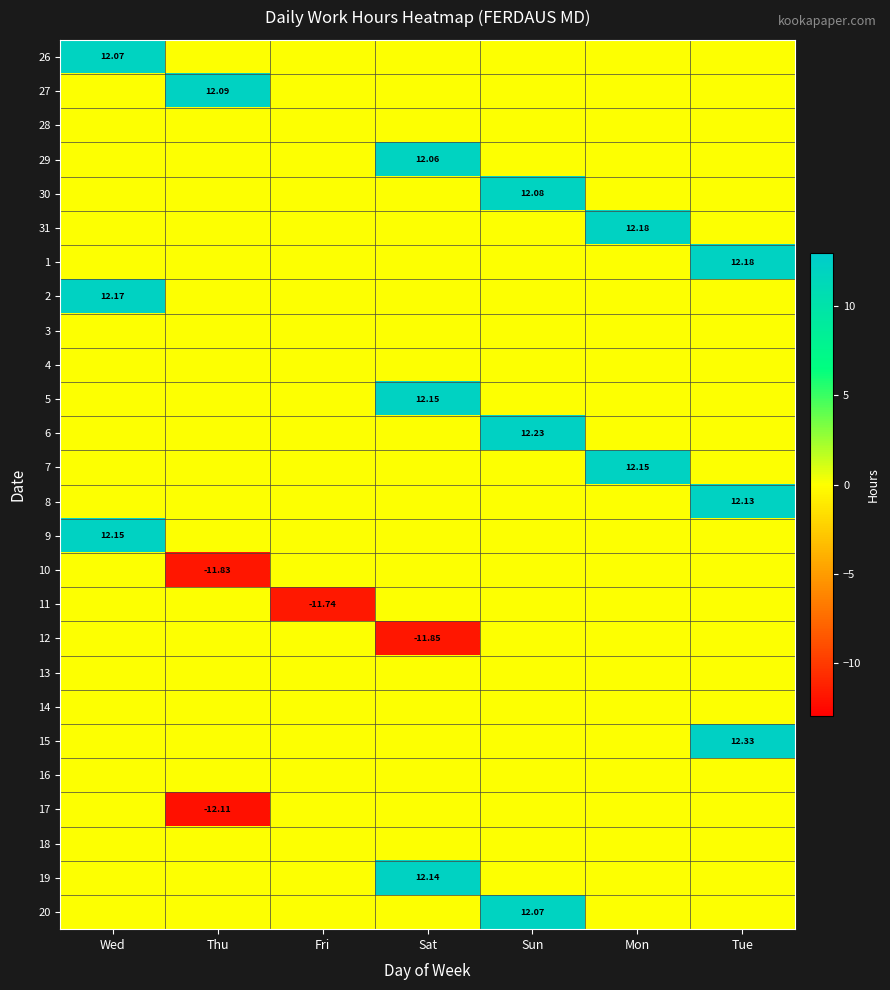

How many distinct data groups are displayed?

26